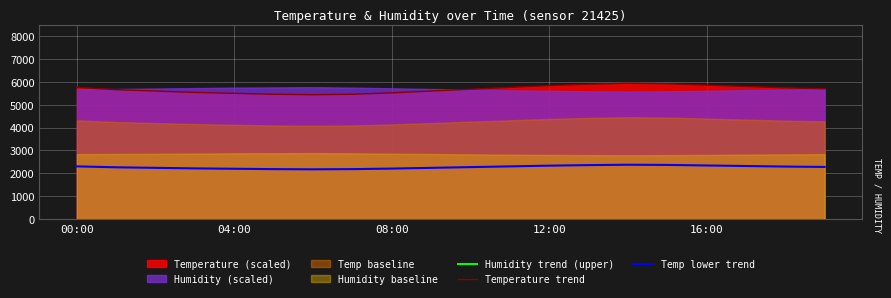

Which series has the widest spread of values?

Temperature trend